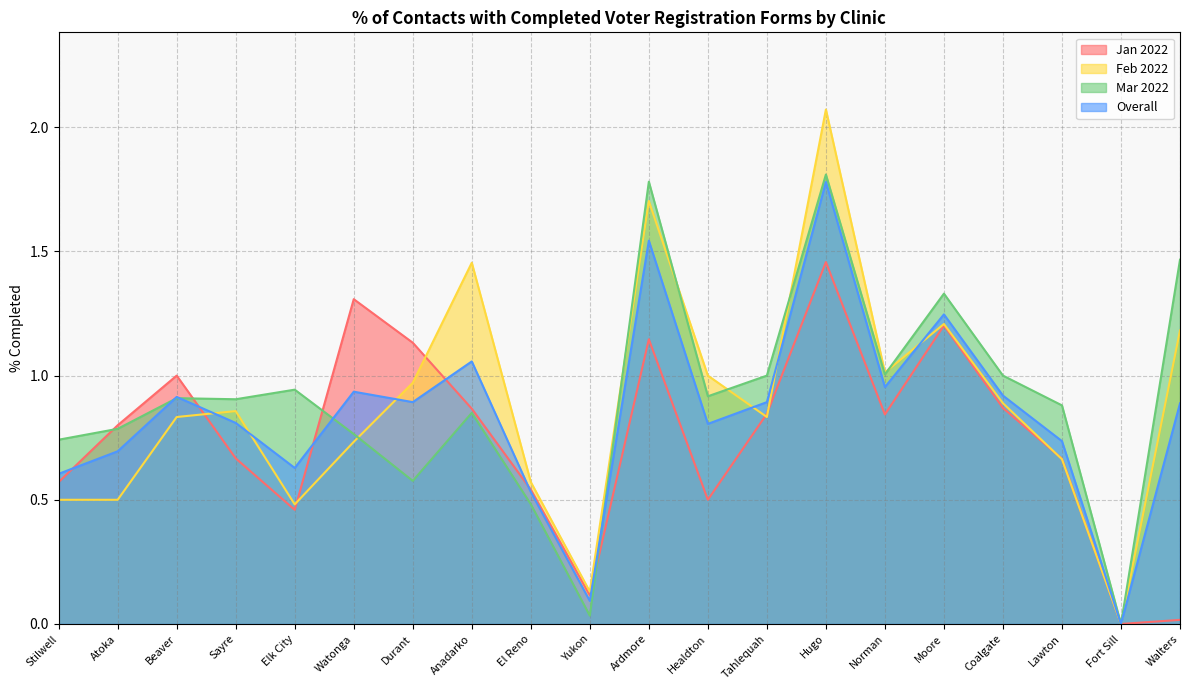

Reading right to left, transcribe all the data shown in this chart.

Jan 2022: 0.0	0.0	0.7	0.9	1.2	0.8	1.5	0.8	0.5	1.1	0.1	0.5	0.9	1.1	1.3	0.5	0.7	1.0	0.8	0.6
Feb 2022: 1.2	0.0	0.7	0.9	1.2	1.0	2.1	0.8	1.0	1.7	0.1	0.6	1.5	1.0	0.7	0.5	0.9	0.8	0.5	0.5
Mar 2022: 1.5	0.0	0.9	1.0	1.3	1.0	1.8	1.0	0.9	1.8	0.0	0.5	0.8	0.6	0.8	0.9	0.9	0.9	0.8	0.7
Overall: 0.9	0.0	0.7	0.9	1.2	1.0	1.8	0.9	0.8	1.5	0.1	0.5	1.1	0.9	0.9	0.6	0.8	0.9	0.7	0.6